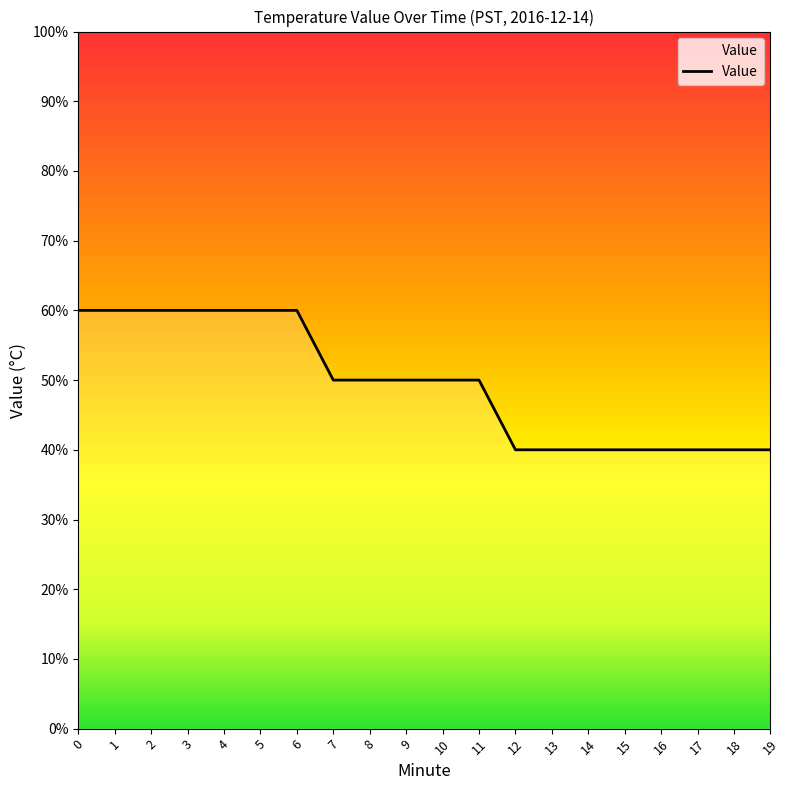

Does the chart have visible grid lines?

No